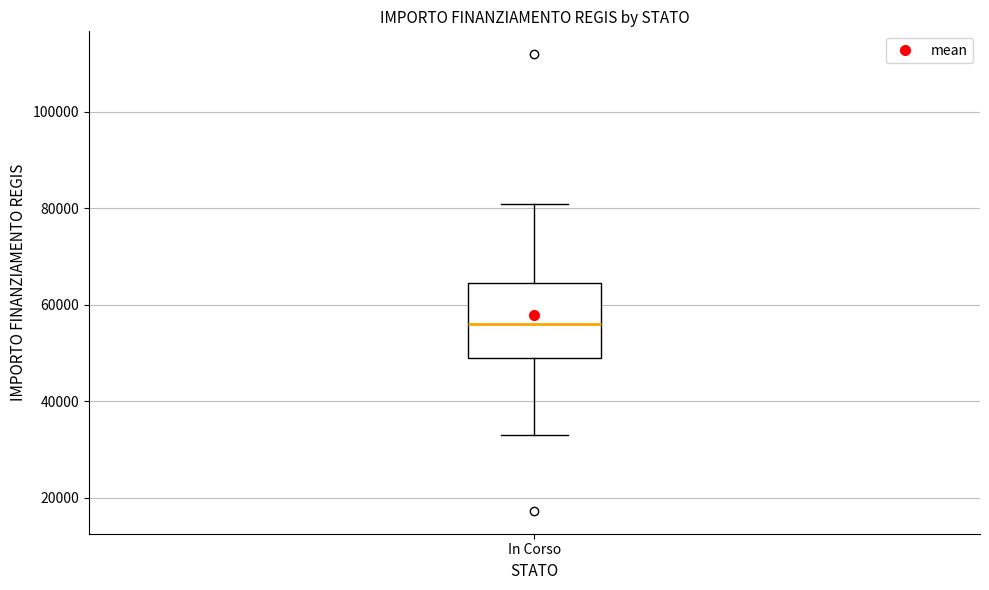

Where does the upper whisker of the box for In Corso end on the y-axis? The values are not printed on the chart, so give them approximately, as read against the axis.

80000